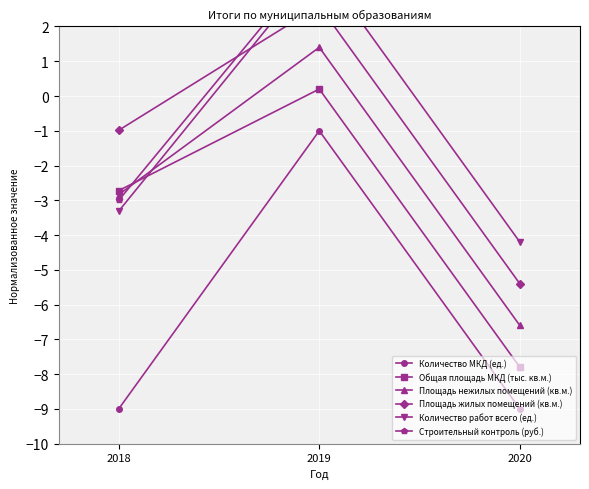

Where does the Строительный контроль (руб.) series first go above 3?

2019